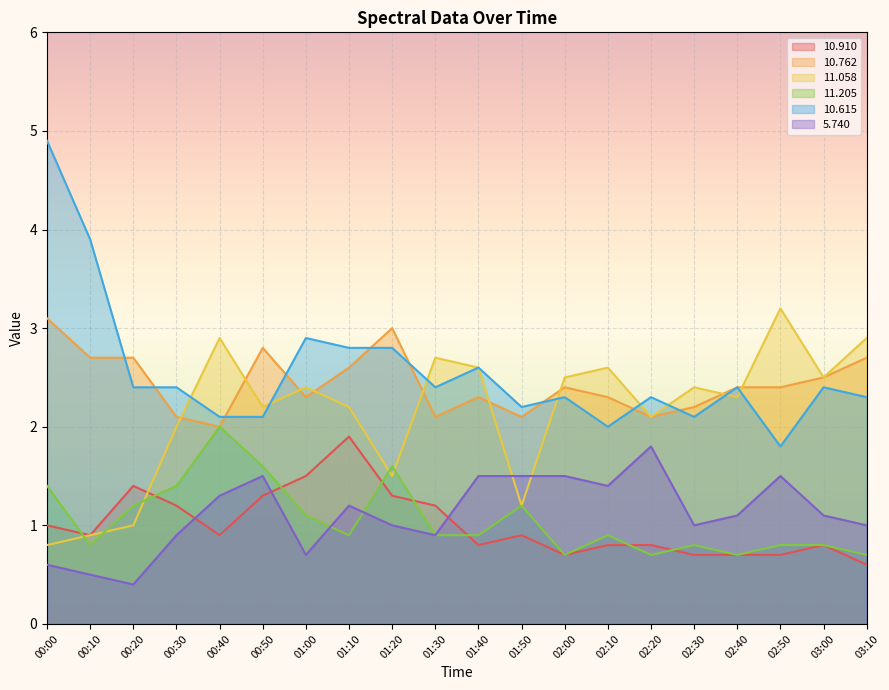

At which category is the sum across all series the highest?

00:00